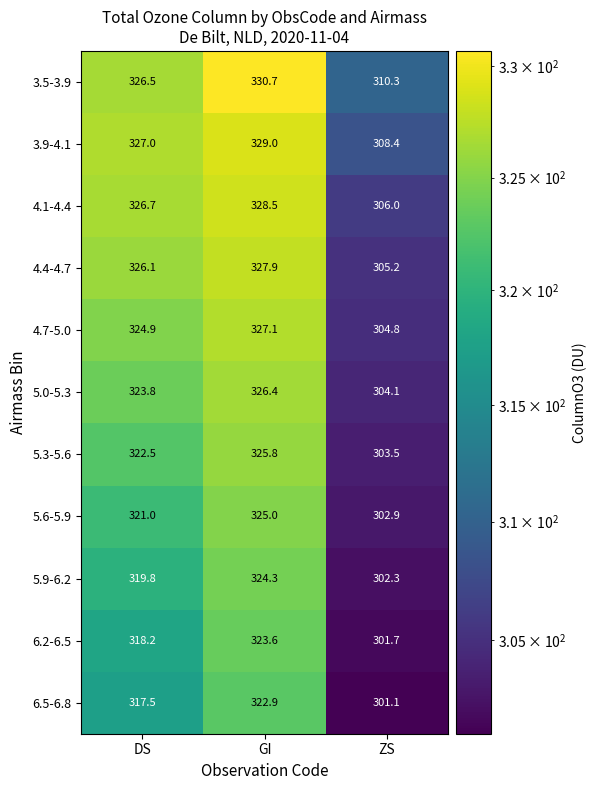

What is the smallest value displayed?

301.1